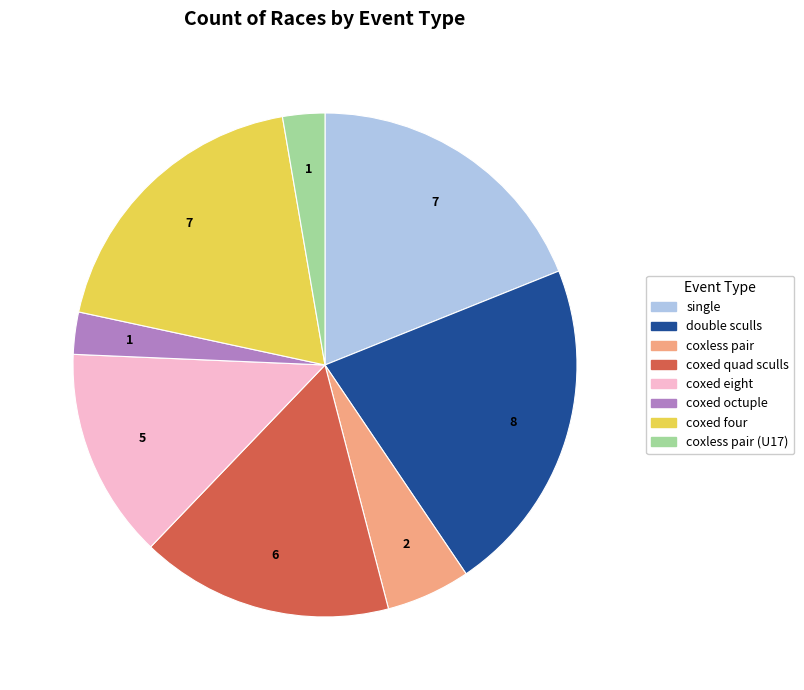

Is there a majority slice in this chart?

No